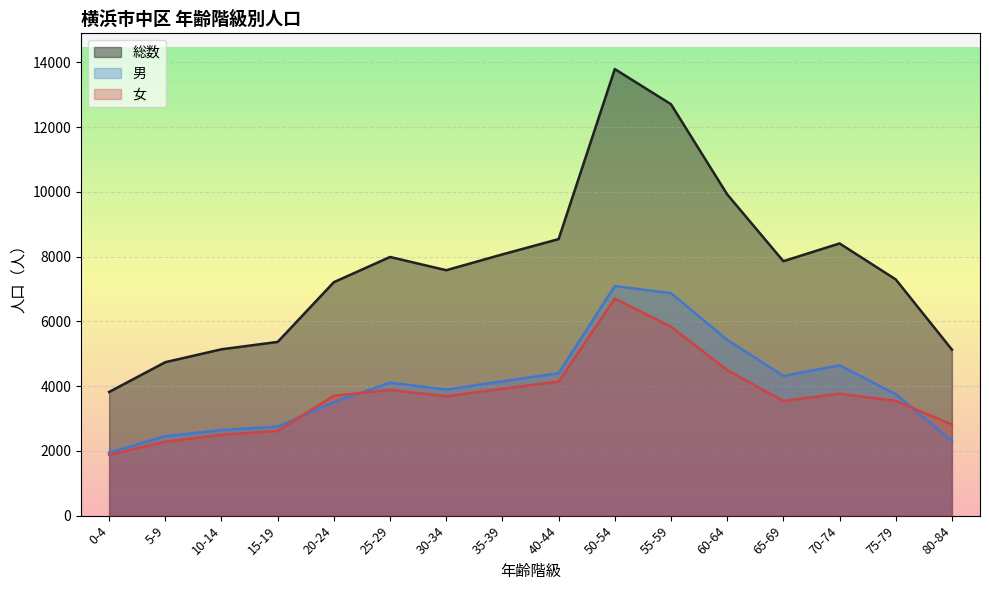

The 女 series shows 4493 at 60-64. True or false?

True